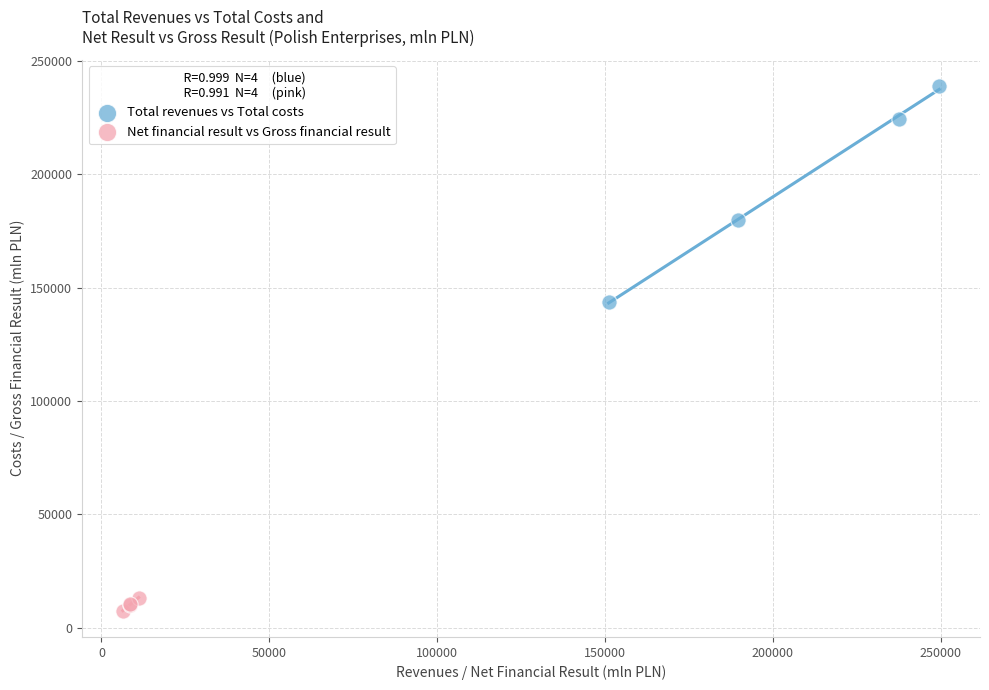

Which series reaches the minimum Y coordinate?

Net financial result vs Gross financial result